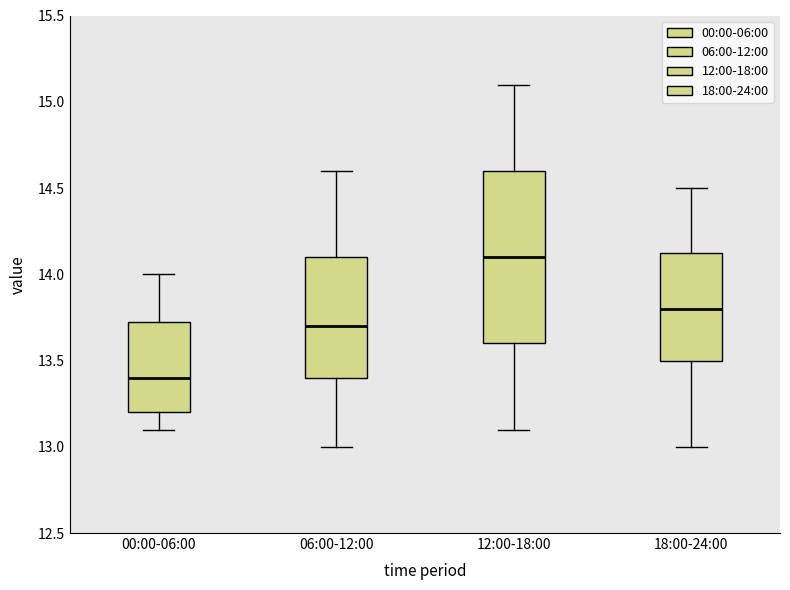

Reading left to right, transcribe this box plot: for each box, give where its median line is, the range the box spans, and where its two whiskers end, as read against the y-axis. The values are not printed on the chart, so give them approximately, as read against the axis.

00:00-06:00: median 13.40, box 13.20 to 13.75, whiskers 13.10 to 14.00
06:00-12:00: median 13.70, box 13.40 to 14.10, whiskers 13.00 to 14.60
12:00-18:00: median 14.10, box 13.60 to 14.60, whiskers 13.10 to 15.10
18:00-24:00: median 13.80, box 13.50 to 14.15, whiskers 13.00 to 14.50